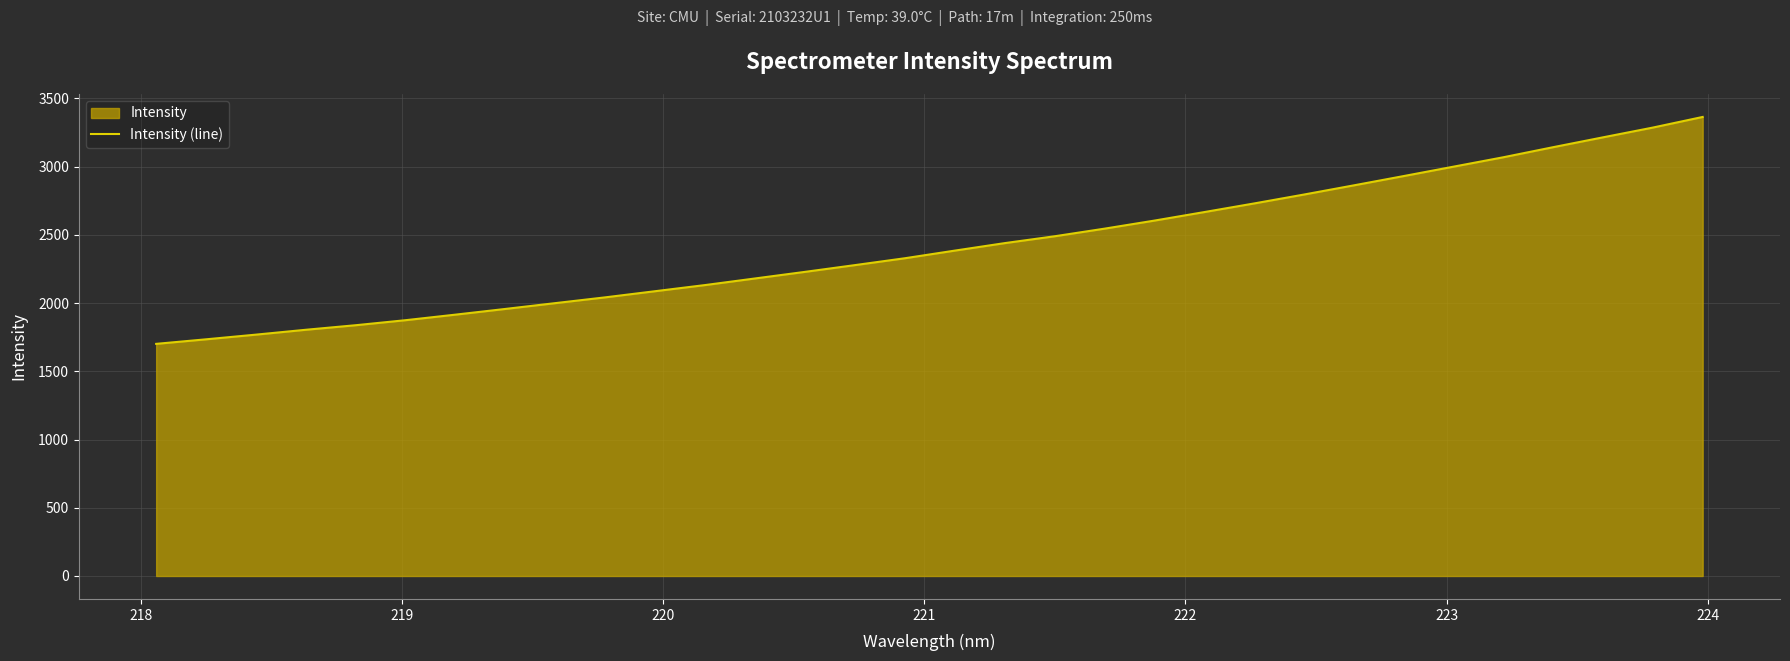

What is the minimum value shown in the chart?

1701.5